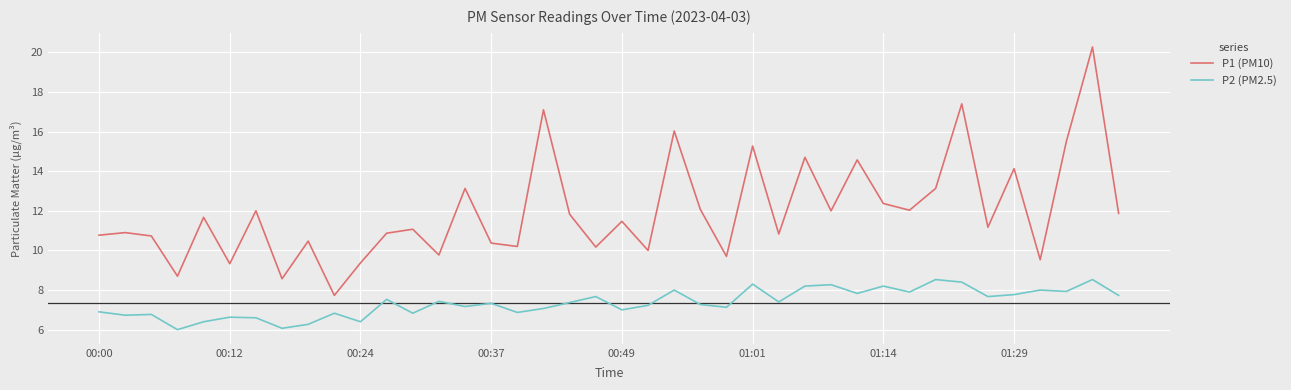

How many lines are shown in the chart?

2